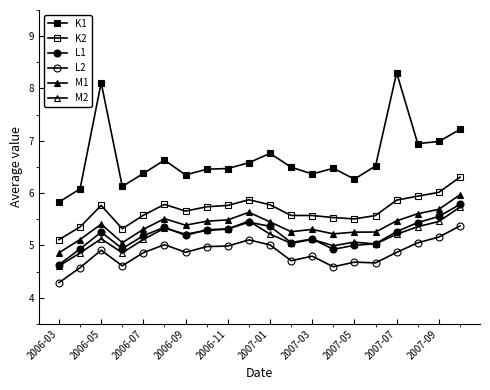

Is this an area chart (filled region under the line)?

No